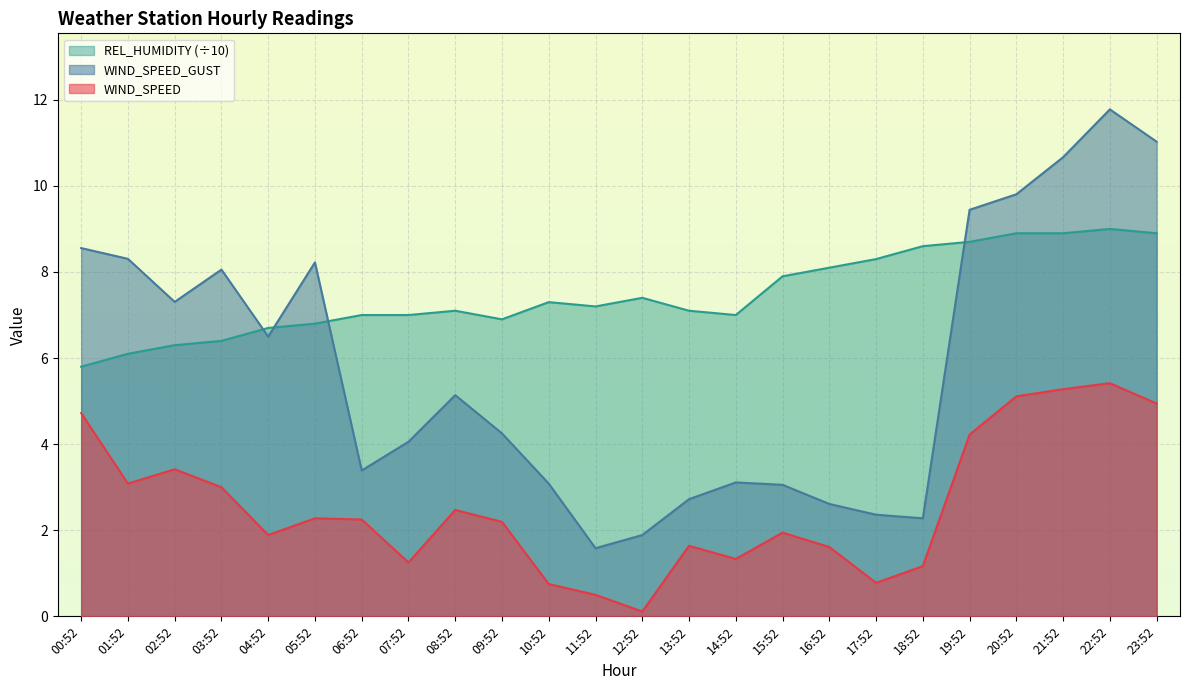

Rank the series by their average value, from highest to lowest.

REL_HUMIDITY (÷10), WIND_SPEED_GUST, WIND_SPEED